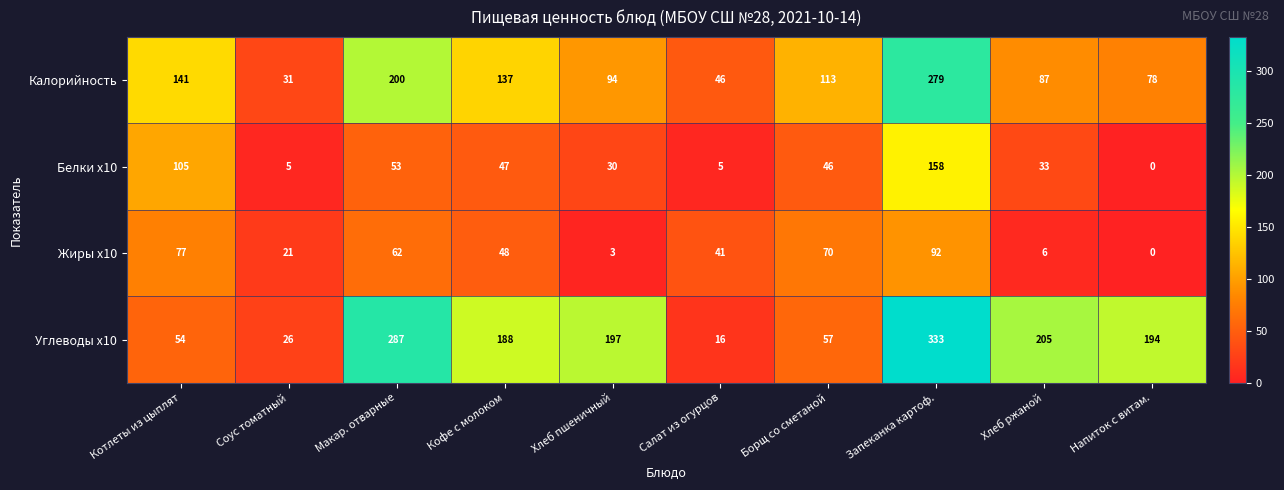

What is the average value of the Жиры x10 series?

42